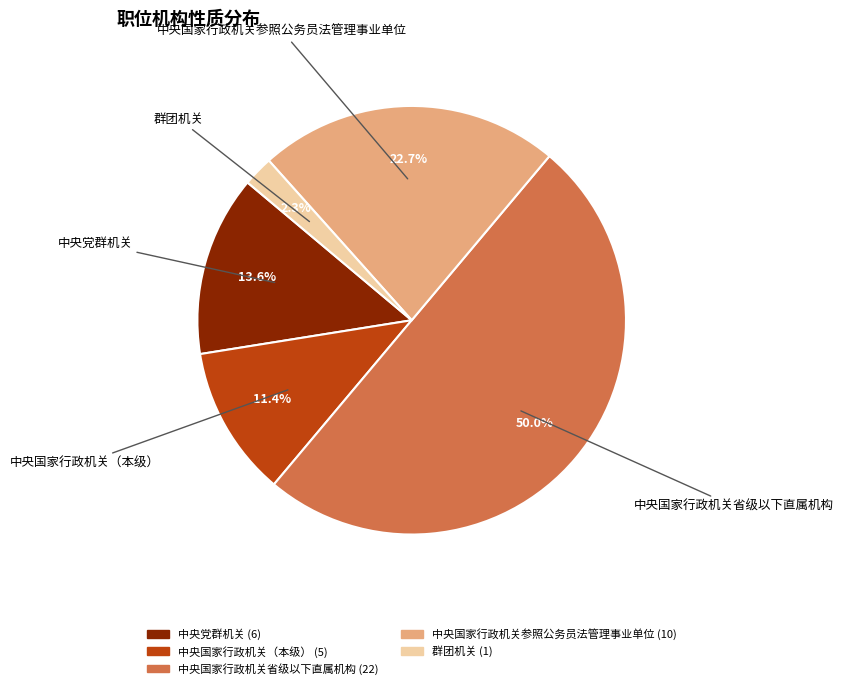

To the nearest percent, what is the combined percentage of 中央国家行政机关参照公务员法管理事业单位 and 中央国家行政机关（本级）?

34%